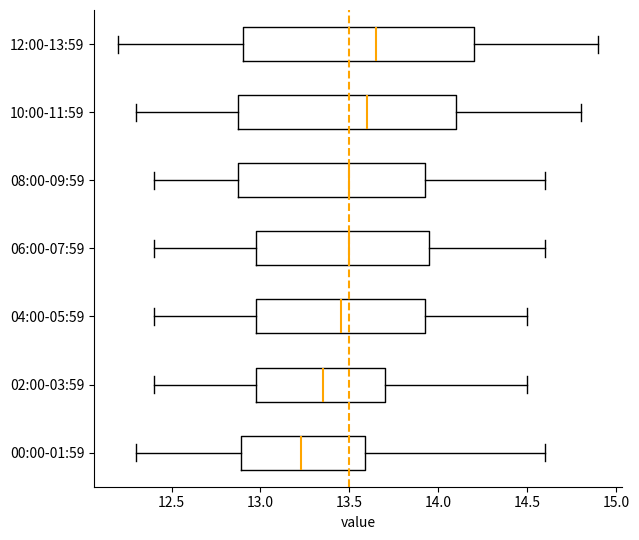

Where does the left whisker of the box for 12:00-13:59 end on the x-axis? The values are not printed on the chart, so give them approximately, as read against the axis.

12.20